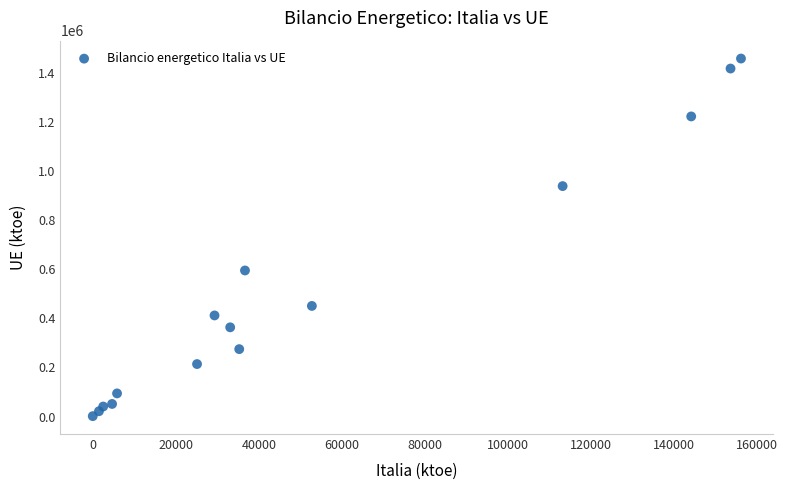

What is the range of X values (max minus min)?

156179.0